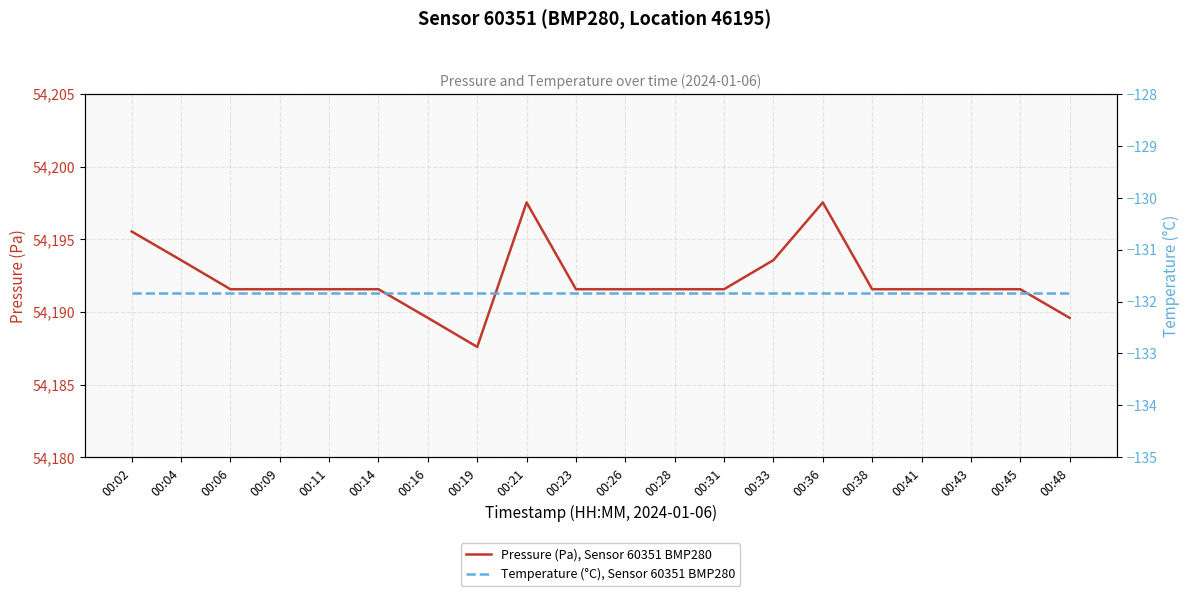

Reading left to right, transcribe all the data shown in this chart.

Pressure (Pa), Sensor 60351 BMP280: 54195.5	54193.6	54191.6	54191.6	54191.6	54191.6	54189.6	54187.6	54197.5	54191.6	54191.6	54191.6	54191.6	54193.6	54197.5	54191.6	54191.6	54191.6	54191.6	54189.6
Temperature (°C), Sensor 60351 BMP280: -131.8	-131.8	-131.8	-131.8	-131.8	-131.8	-131.8	-131.8	-131.8	-131.8	-131.8	-131.8	-131.8	-131.8	-131.8	-131.8	-131.8	-131.8	-131.8	-131.8